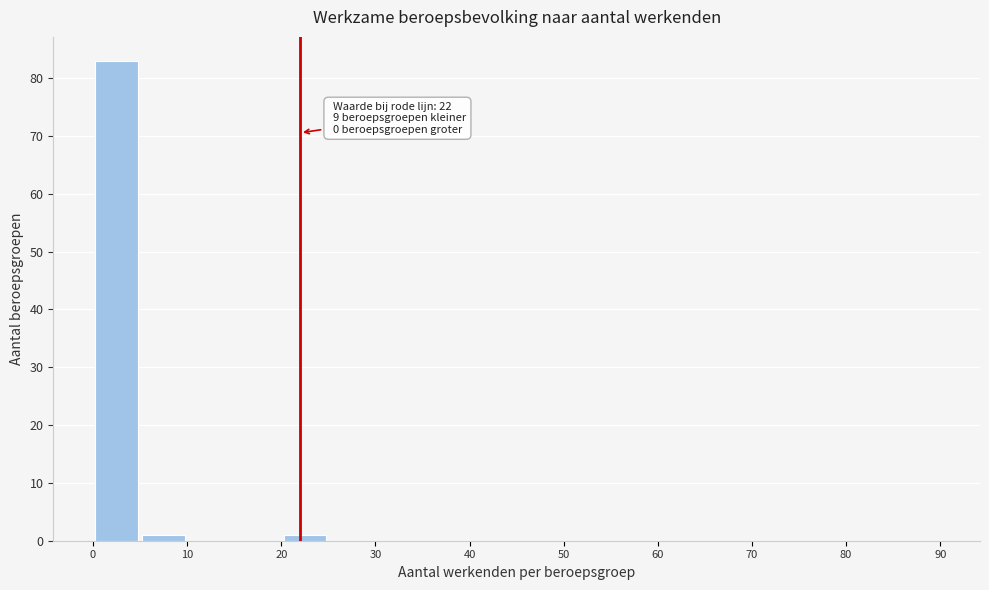

Which range on the x-axis has the tallest bar?

0 to 5